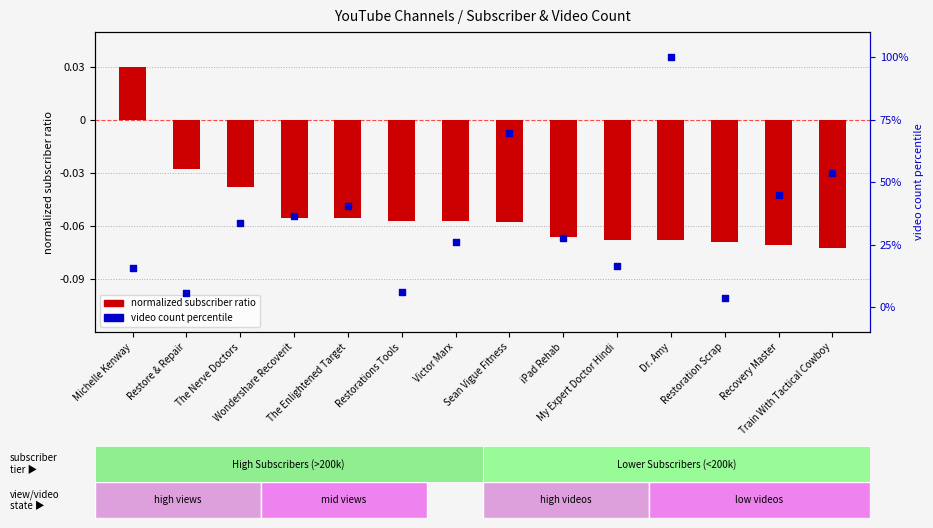

Is the value of video count (scaled 0-100) at My Expert Doctor Hindi greater than the value of normalized subscriber ratio at My Expert Doctor Hindi?

Yes